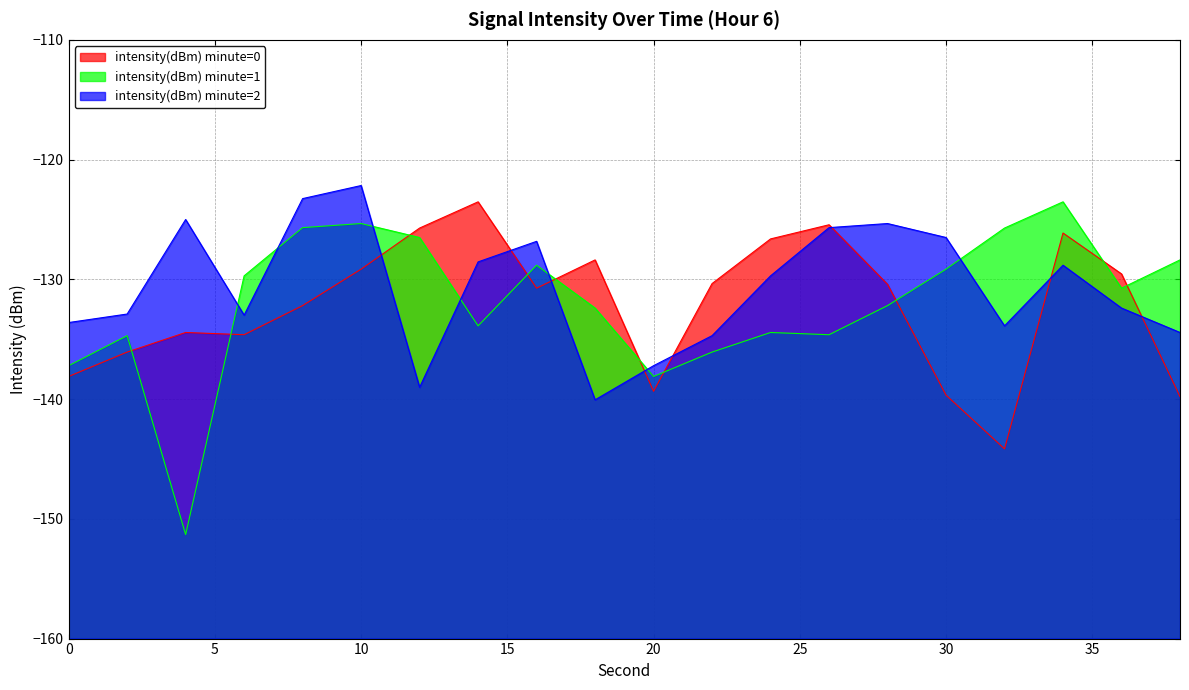

How many intersections are there between intensity(dBm) minute=0 and intensity(dBm) minute=2?

8